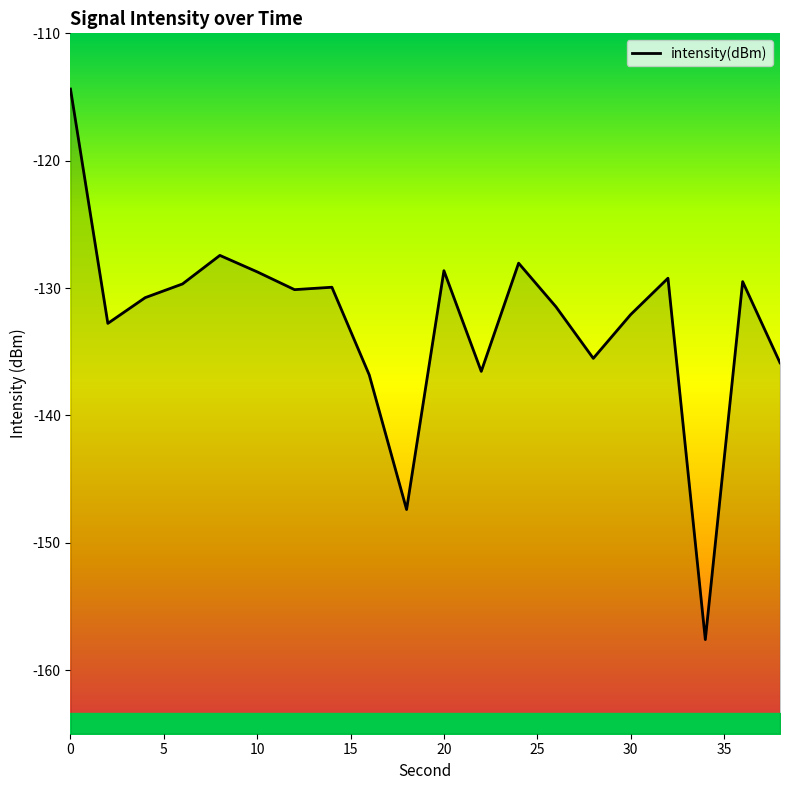

The value at 5 is -55.5. True or false?

False